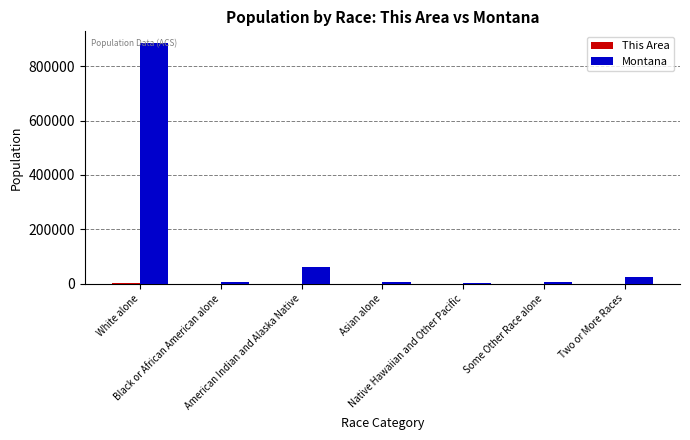

What is the highest value of the Montana series?

884961